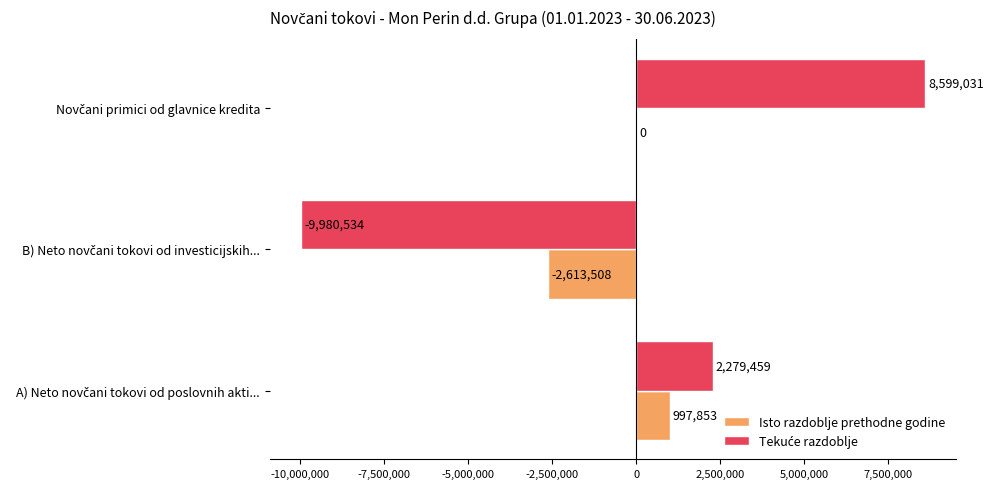

How many Isto razdoblje prethodne godine values are between -2613508 and 997853?

3